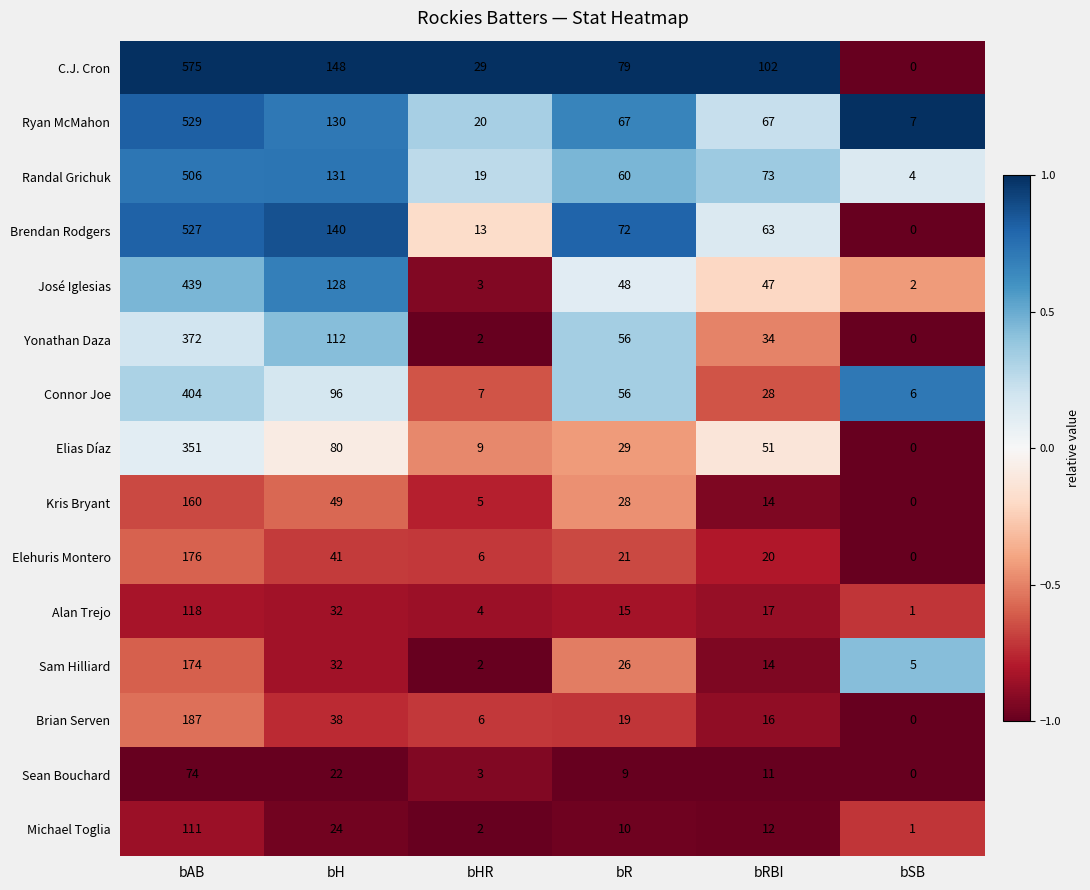

What is the average value of the Sean Bouchard series?

20